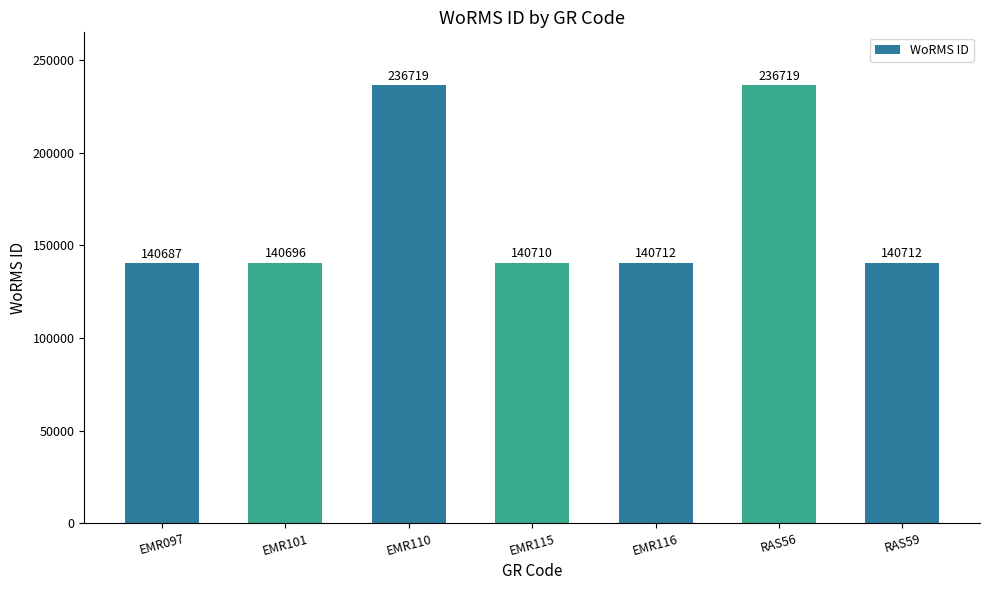

What is the difference between the maximum and minimum values?

96032